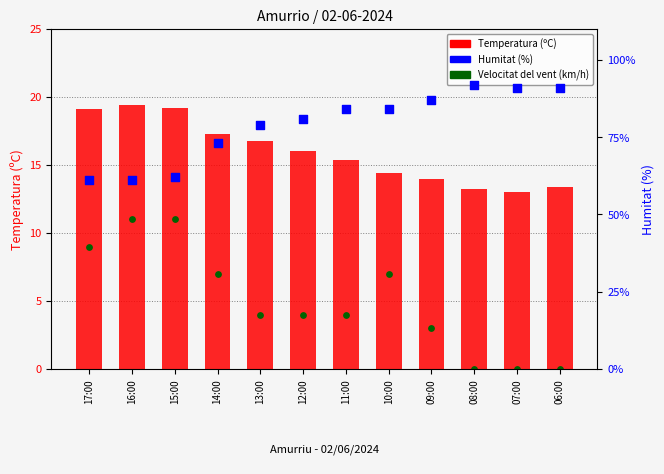

What are all the series names shown in the legend?

Temperatura (ºC), Velocitat del vent (km/h), Humitat (%)